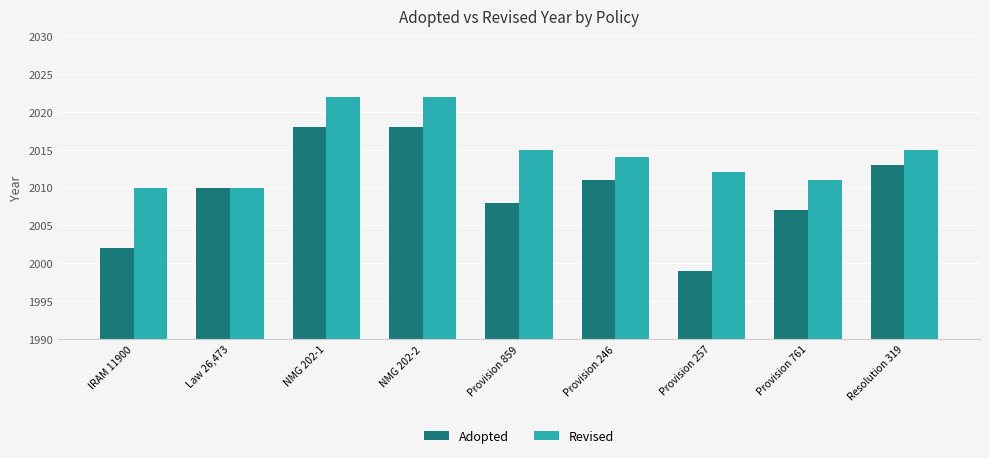

How many bars are there in each group?

2